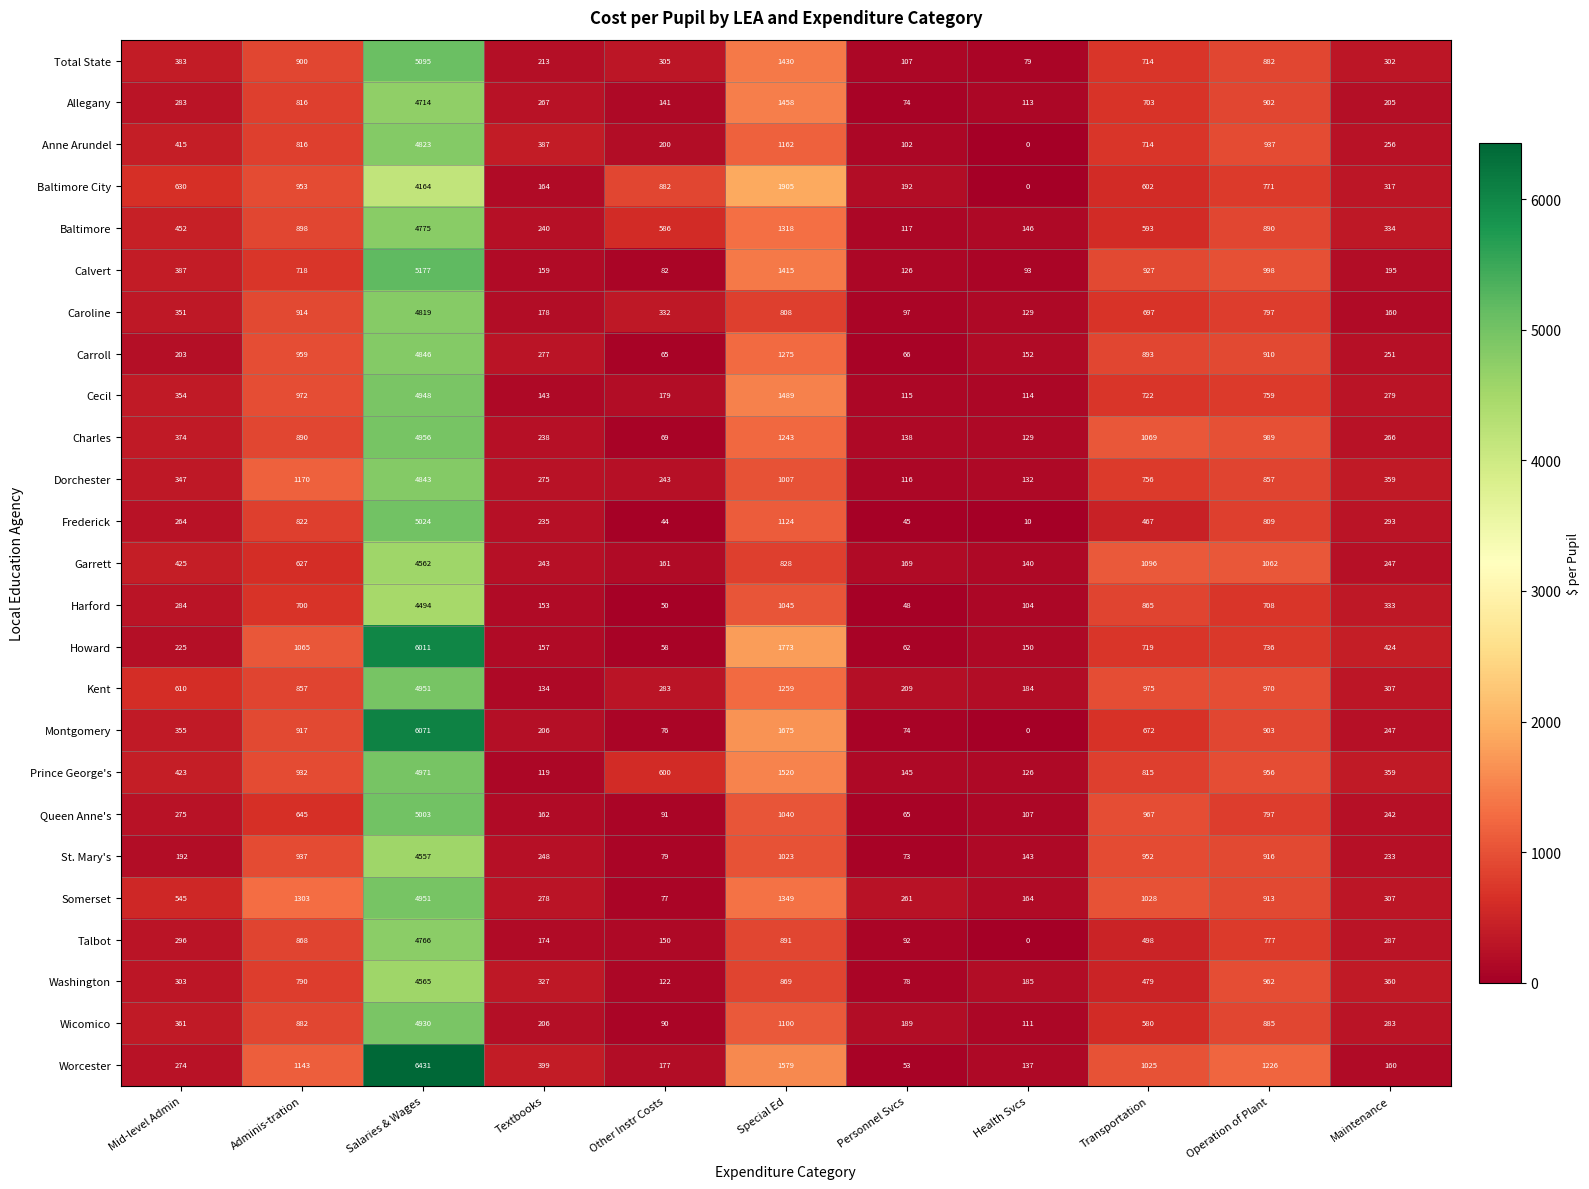

How many data points does each series have?

11